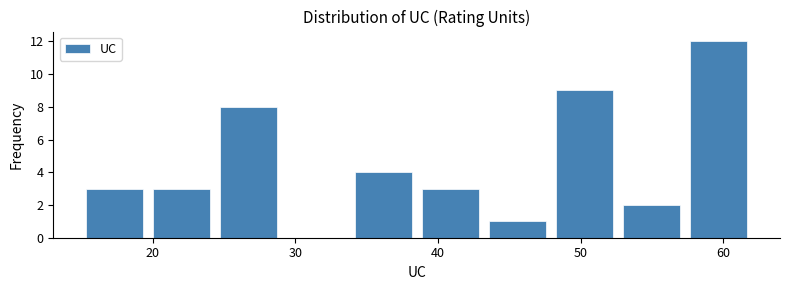

Reading left to right, list every bar in this chart as the range it spans on the x-axis followed by its height. Neither the bar edges nor the heights are printed on the chart, so give them approximately, as read against the axes.

15.0 to 19.7: 3
19.7 to 24.4: 3
24.4 to 29.1: 8
29.1 to 33.8: 0
33.8 to 38.5: 4
38.5 to 43.2: 3
43.2 to 47.9: 1
47.9 to 52.6: 9
52.6 to 57.3: 2
57.3 to 62.0: 12